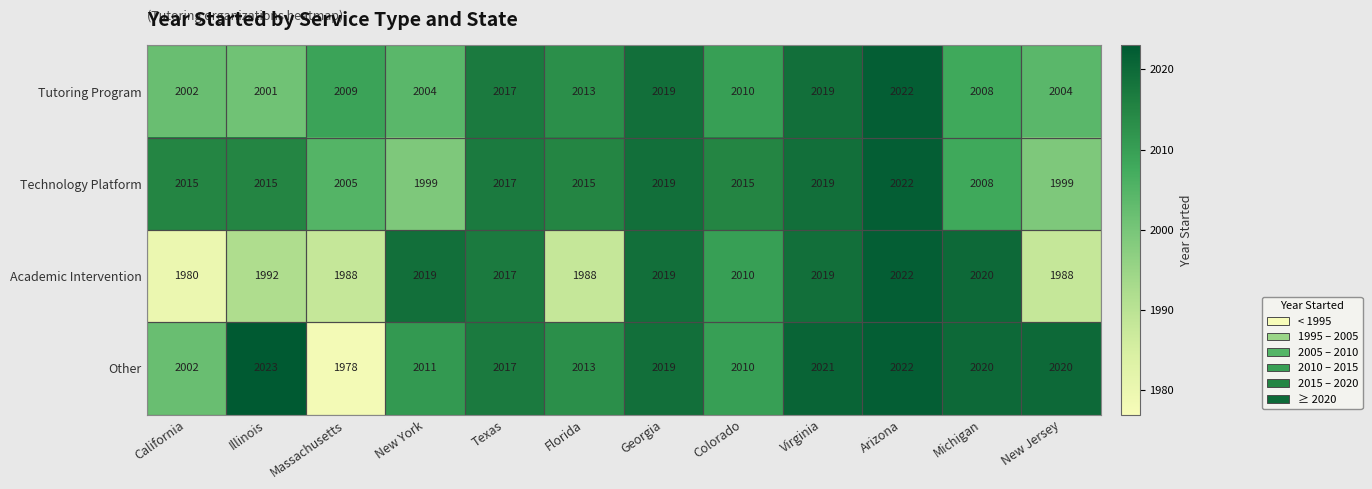

What is the difference between the second highest and second lowest values in the Other series?

20